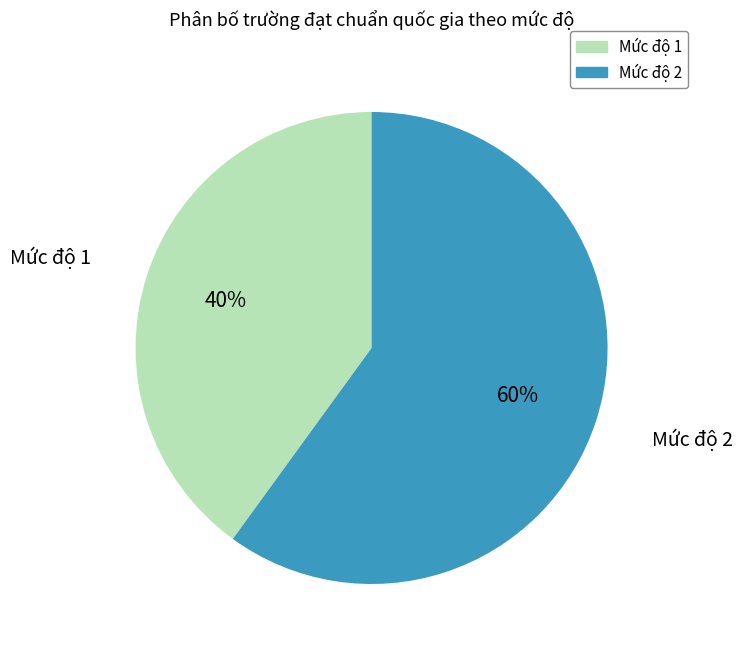

To the nearest percent, what portion does Mức độ 1 represent?

40%